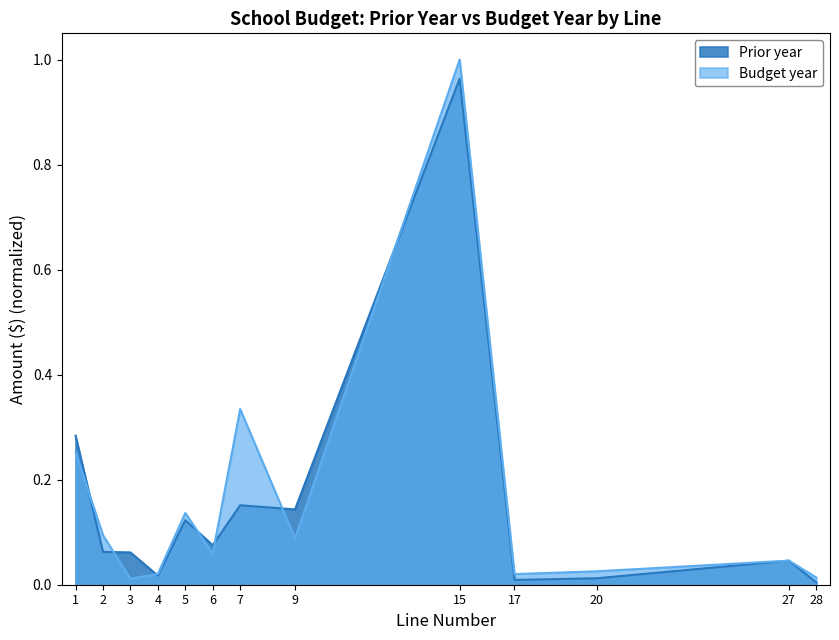

Count the number of categories in the chart.

13